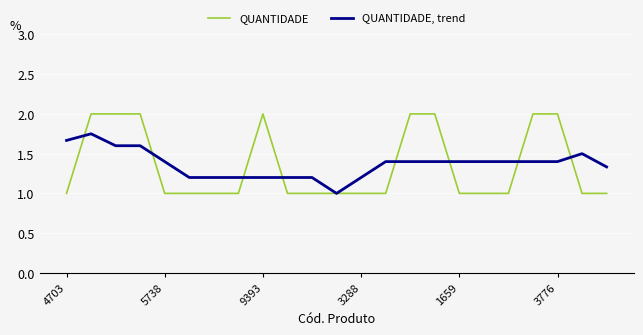

What is the sum of all QUANTIDADE values?

31.0